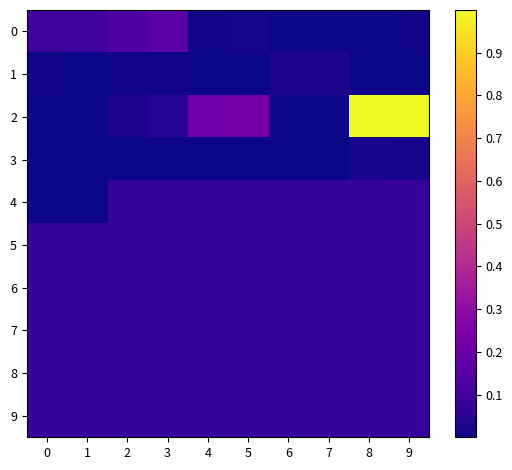

Rank the series by their maximum value, from highest to lowest.

2, 0, 4, 5, 6, 7, 8, 9, 1, 3